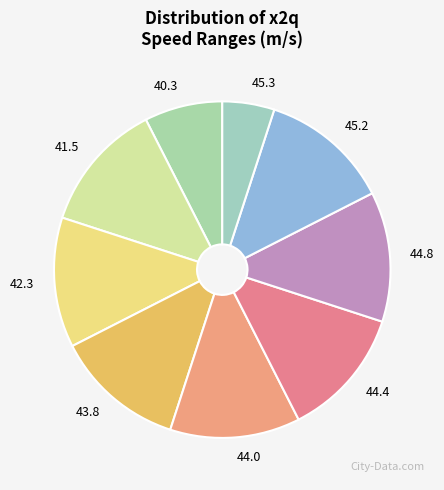

Does any single category account for the majority?

No